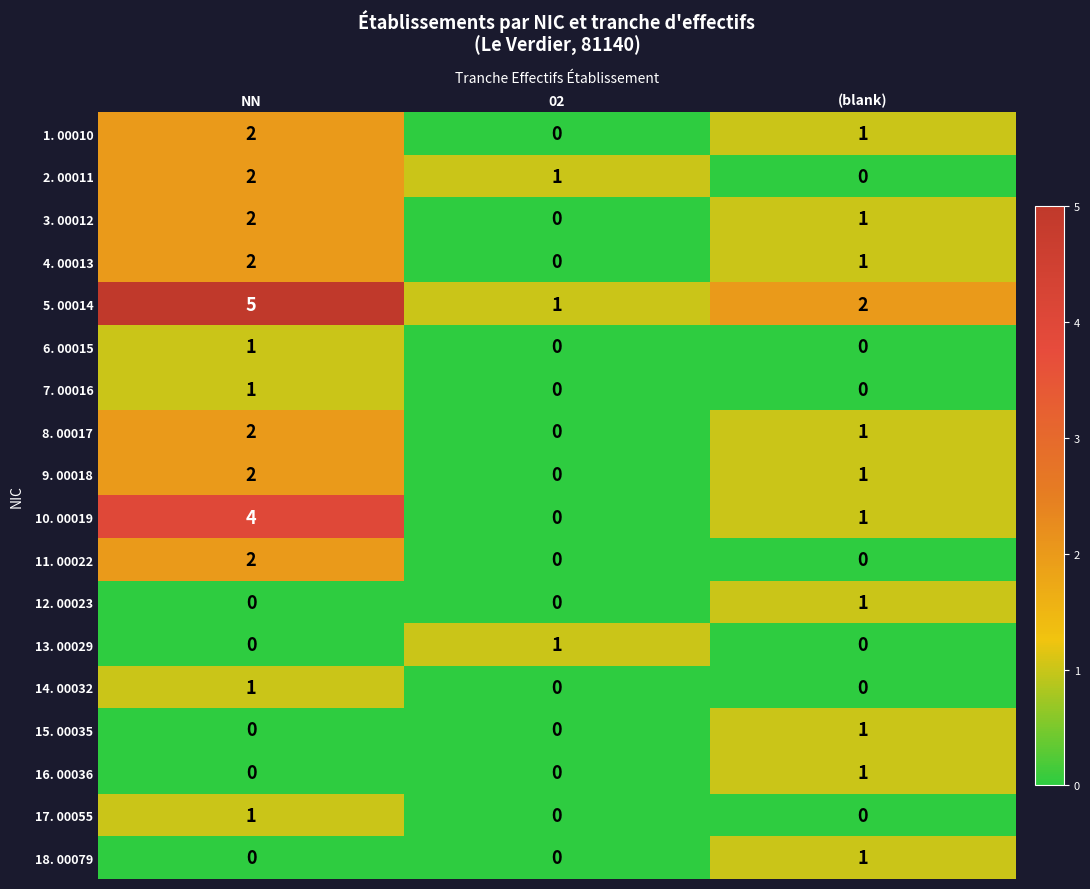

True or false: 15. 00035 has a value of 1 at (blank).

True